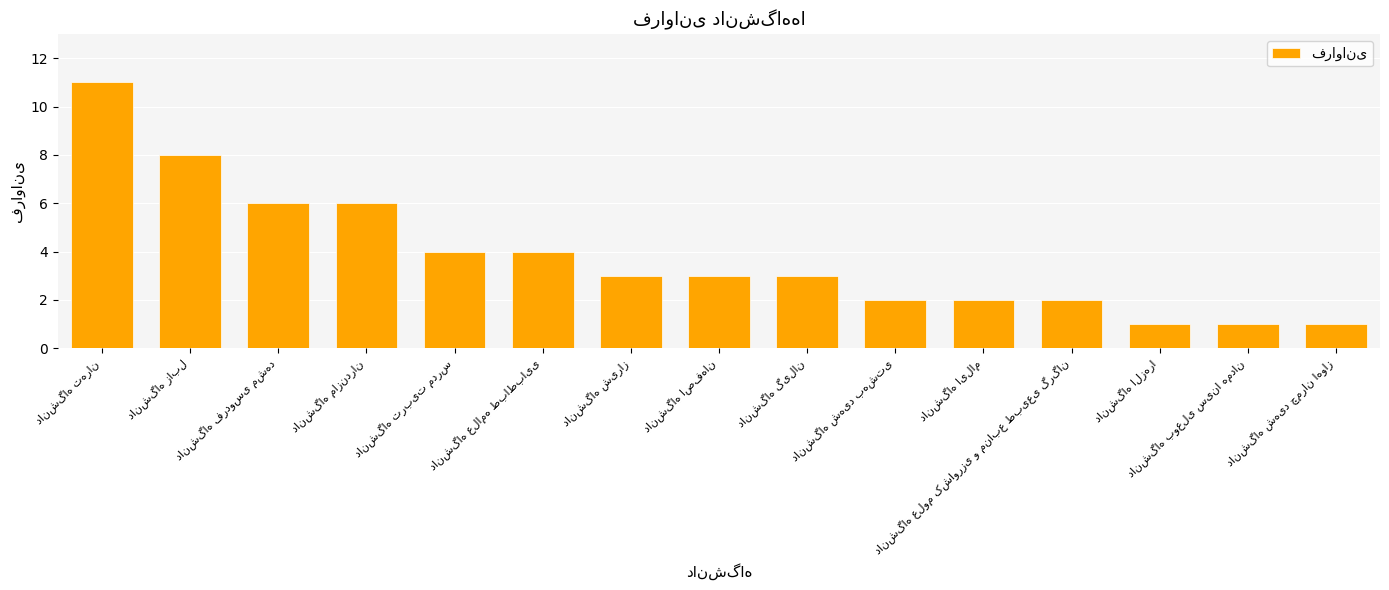

What is the greatest value displayed?

11